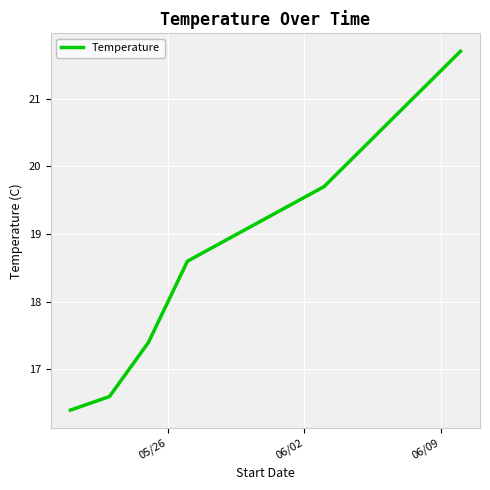

What is the maximum value shown in the chart?

21.7